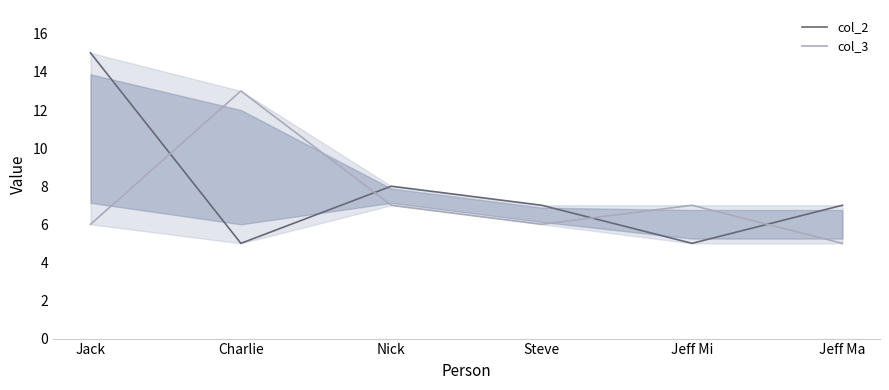

After their last crossing, which series has the higher values: col_2 or col_3?

col_2